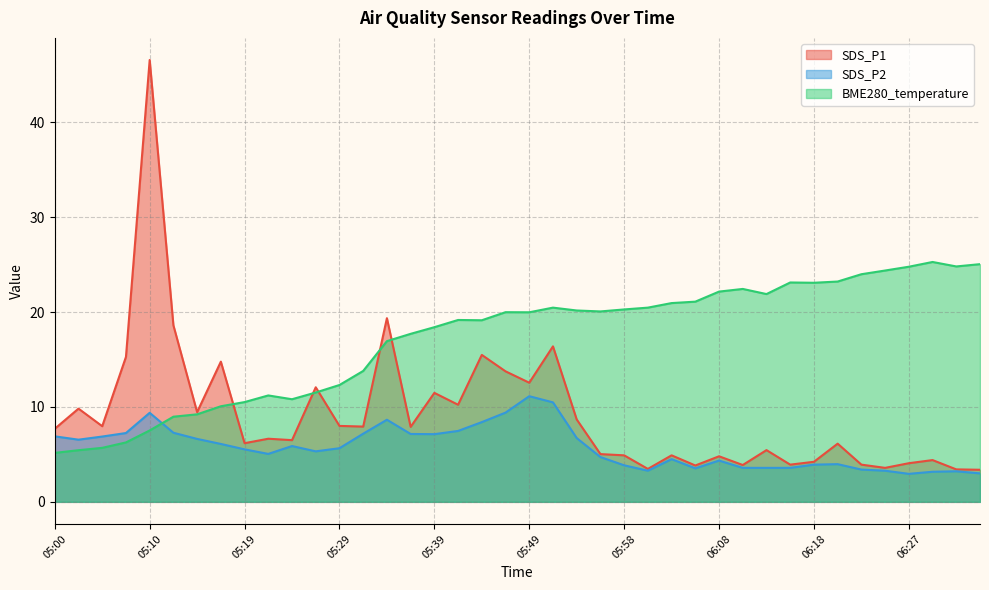

What is the value of the SDS_P2 point at the 1st from the left?

6.9